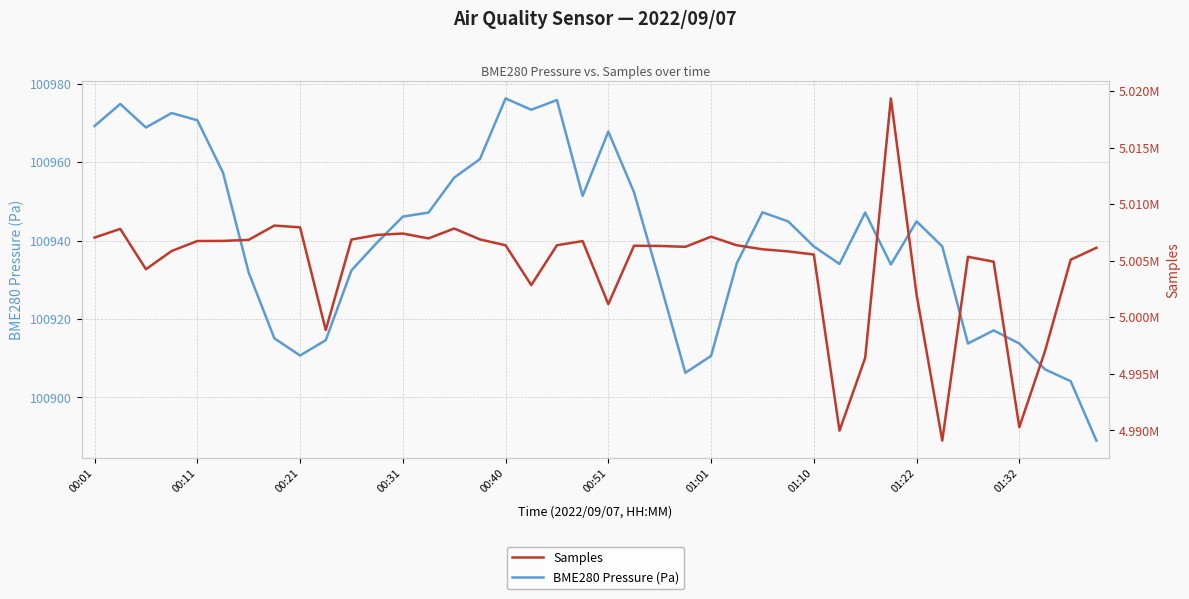

Does the chart have visible grid lines?

Yes